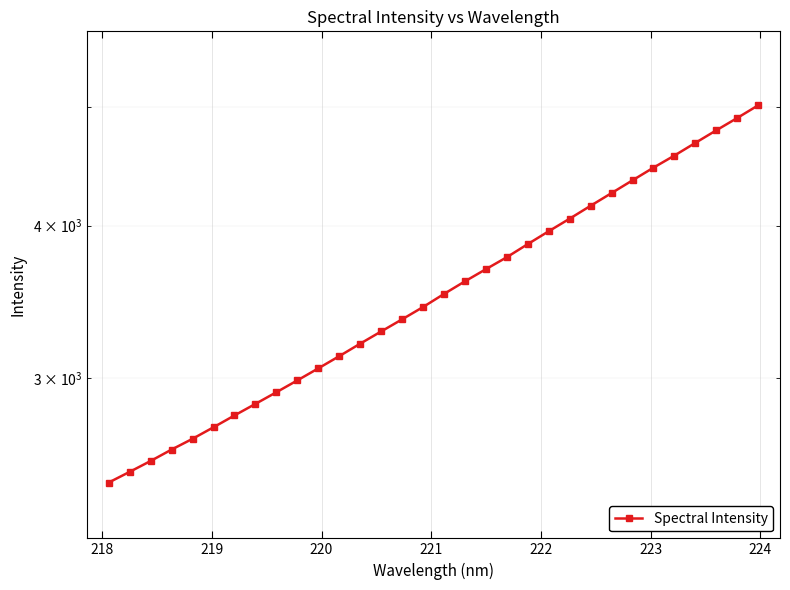

How many data points are above 3516?

16